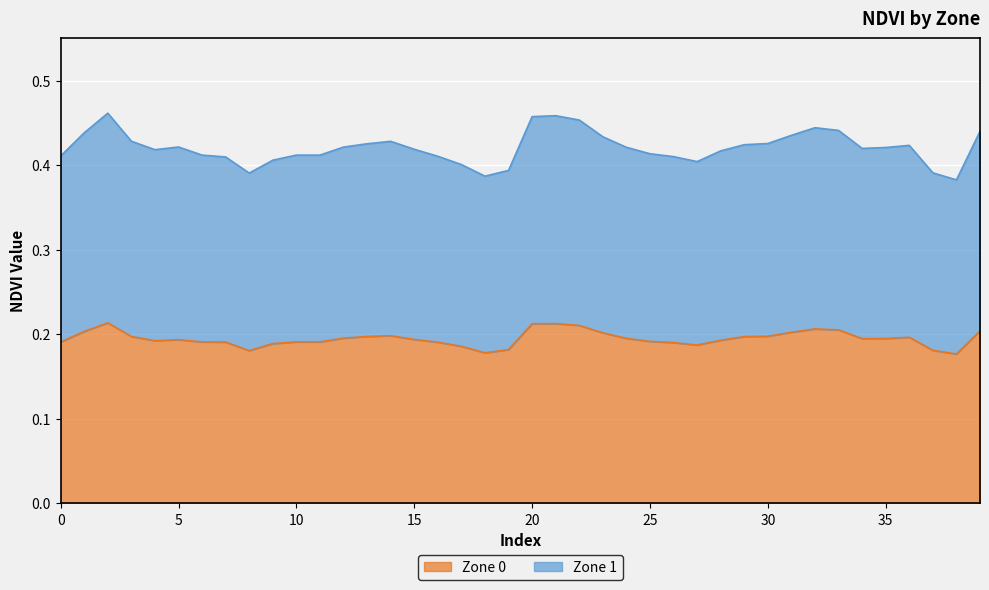

The value of Zone 0 at 36 is 0.3. True or false?

False